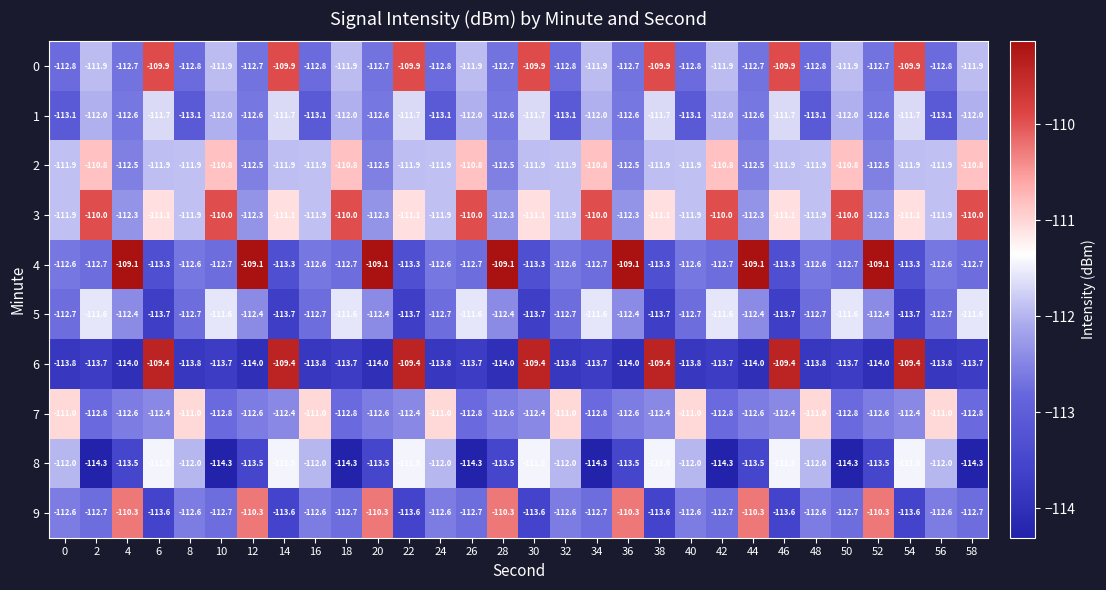

List the series in order of their peak value, lowest first.

1, 5, 8, 7, 2, 9, 3, 0, 6, 4